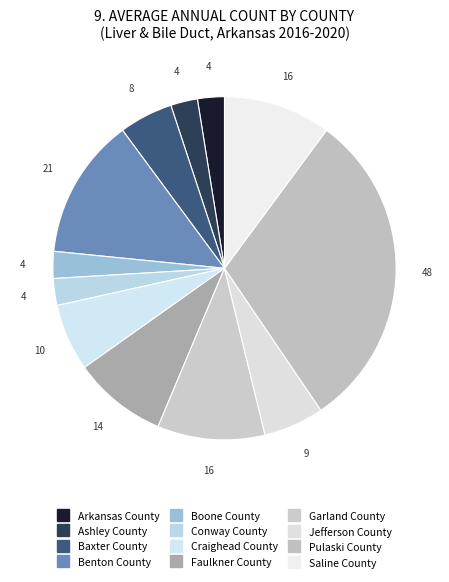

To the nearest percent, what percentage of the pie is Faulkner County?

9%